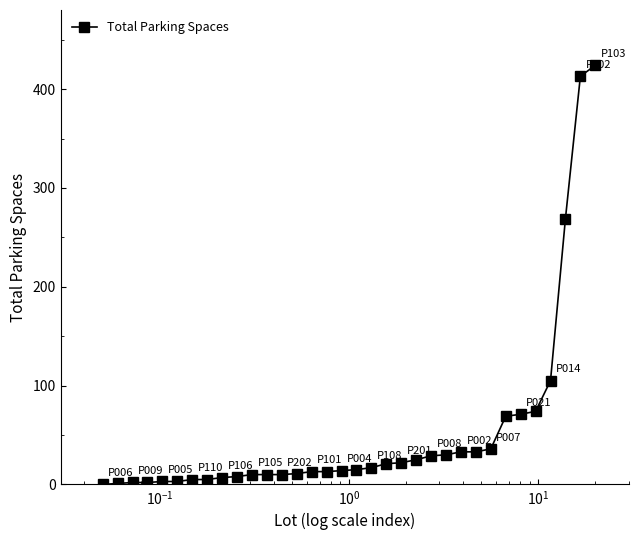

What is the sum of all values?

1803